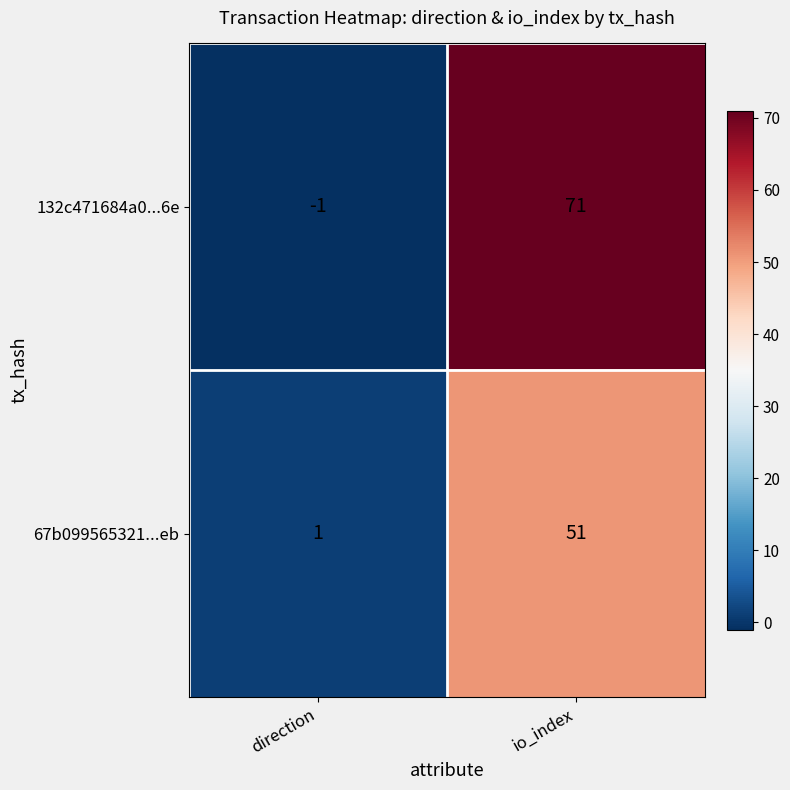

Between direction and io_index, which series saw the biggest shift?

132c471684a0...6e